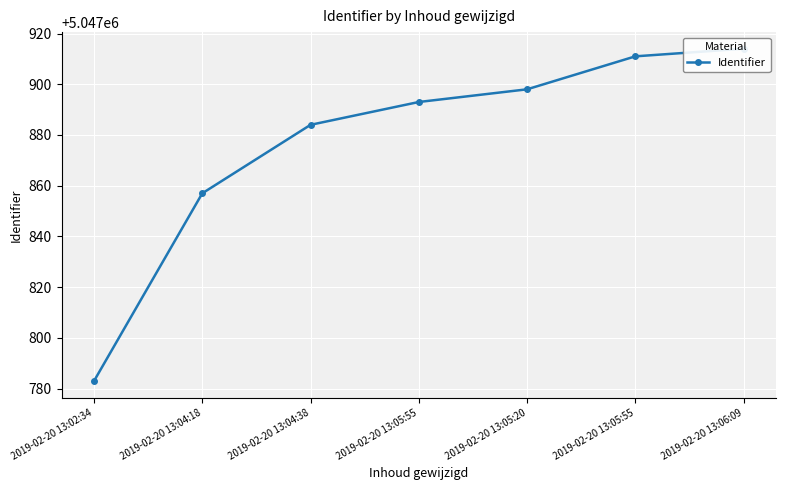

The chart shows a value of 6875555 at 2019-02-20 13:05:20. True or false?

False